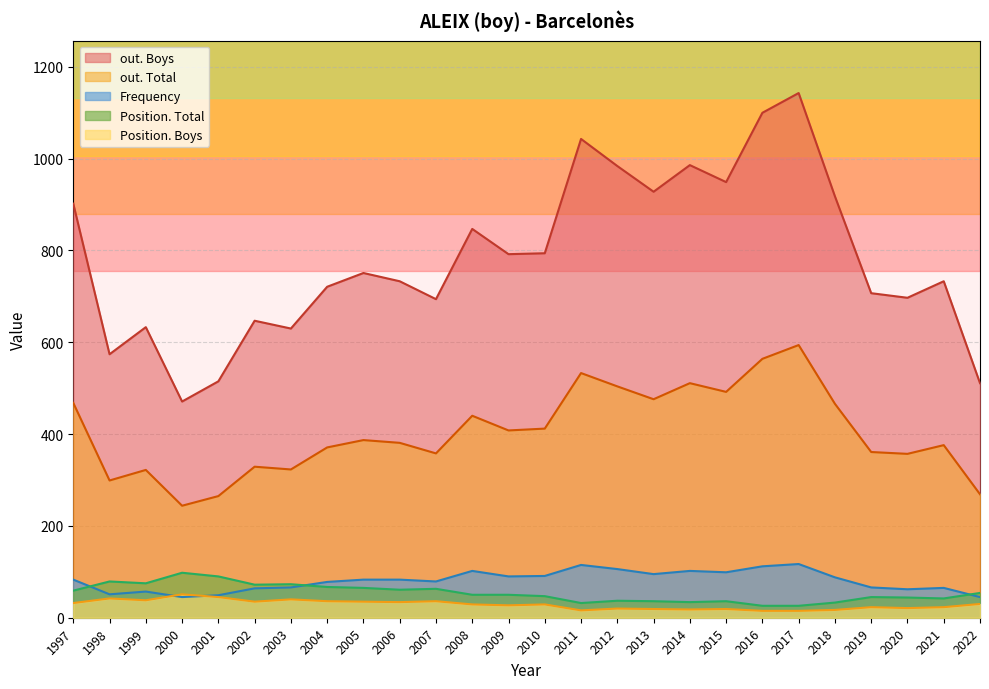

What is the difference between the highest and lowest values at 2019?

684